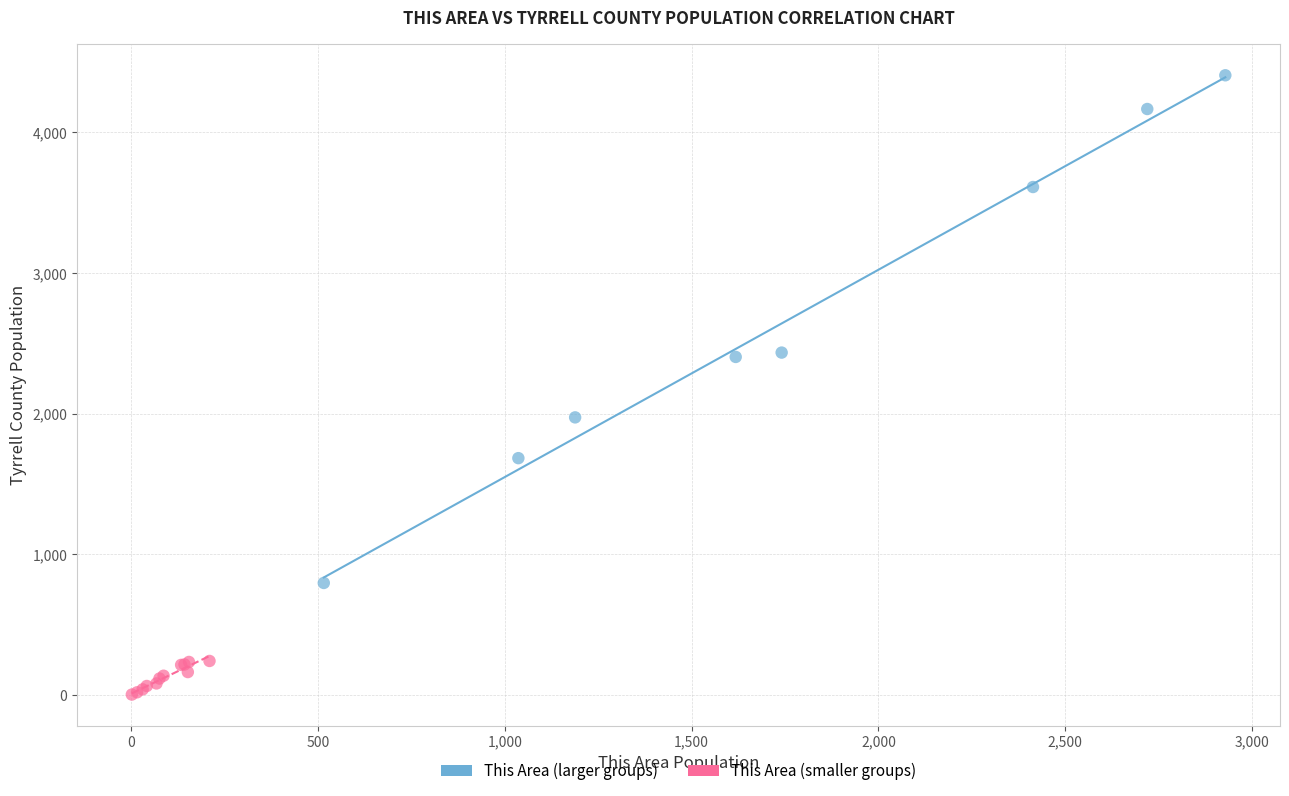

What are all the series names shown in the legend?

This Area (larger groups), This Area (smaller groups)